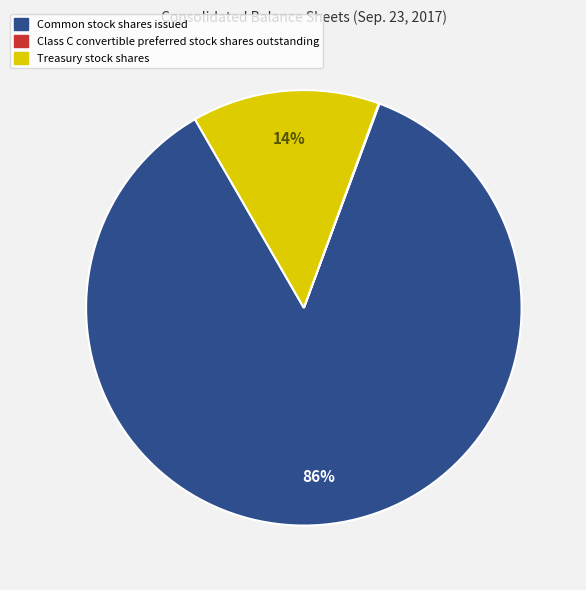

Is it true that Treasury stock shares is 3% of the pie?

False